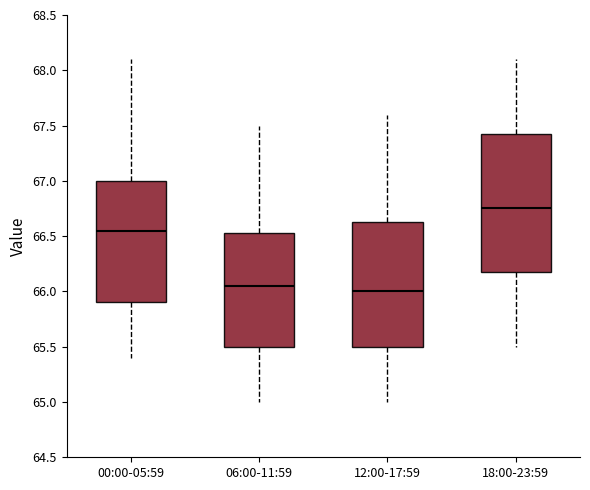

Reading left to right, transcribe this box plot: for each box, give where its median line is, the range the box spans, and where its two whiskers end, as read against the y-axis. The values are not printed on the chart, so give them approximately, as read against the axis.

00:00-05:59: median 66.55, box 65.90 to 67.00, whiskers 65.40 to 68.10
06:00-11:59: median 66.05, box 65.50 to 66.55, whiskers 65.00 to 67.50
12:00-17:59: median 66.00, box 65.50 to 66.65, whiskers 65.00 to 67.60
18:00-23:59: median 66.75, box 66.20 to 67.45, whiskers 65.50 to 68.10